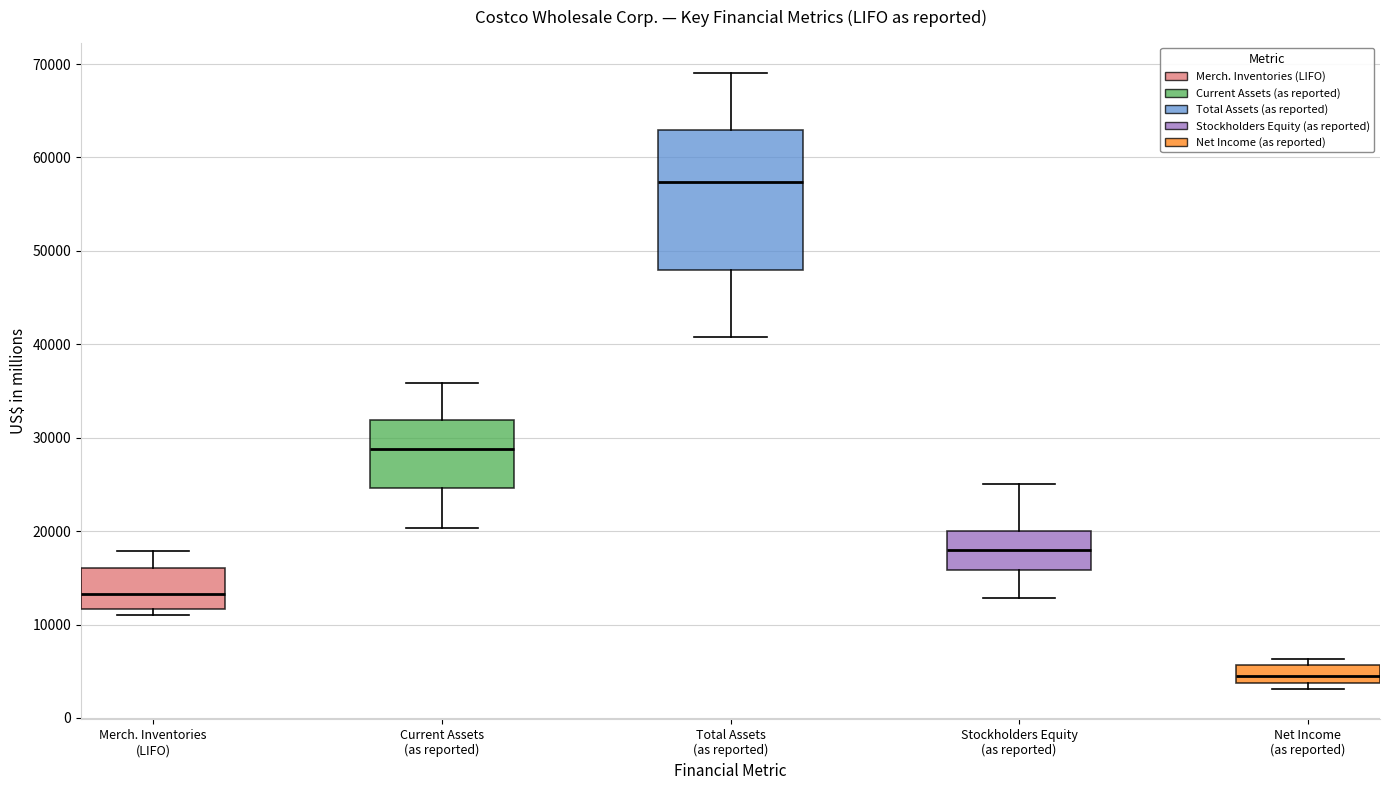

Which box's median line is the highest?

Total Assets (as reported)